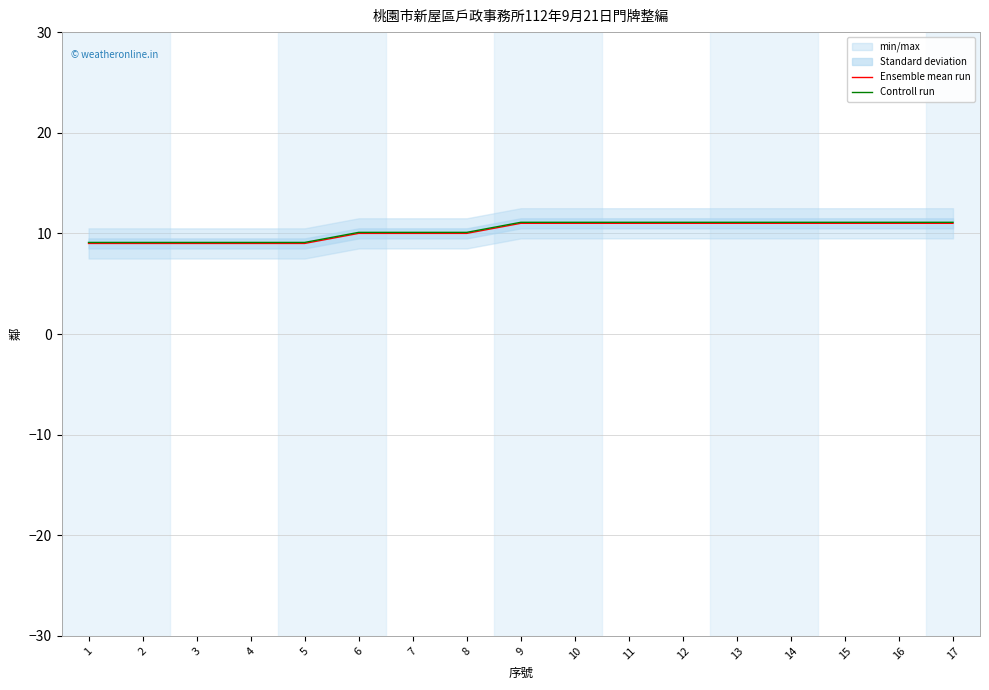

Is it true that Controll run equals 5.7 at 5?

False